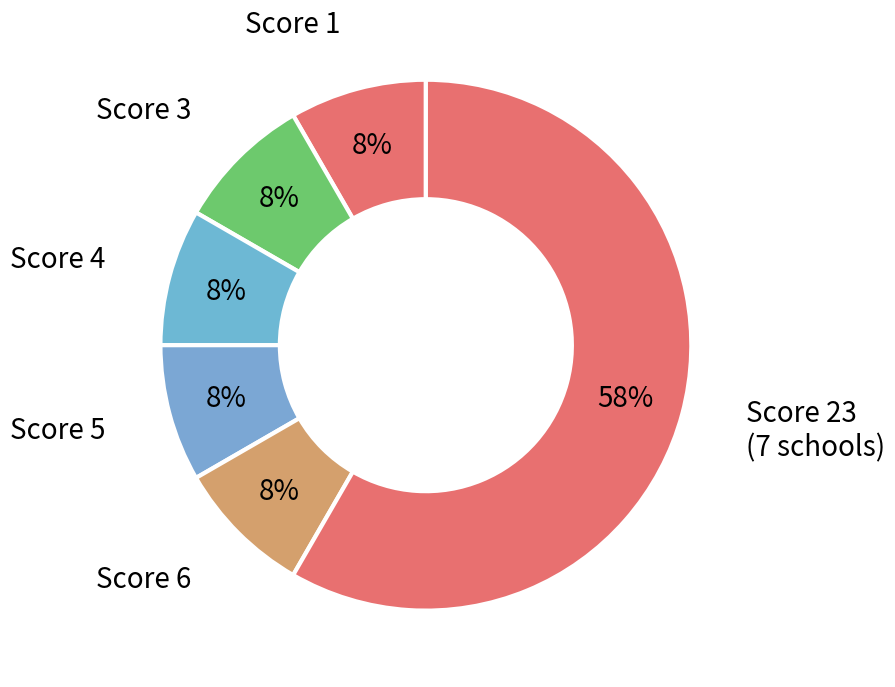

What percentage is the Score 6 slice, to the nearest percent?

8%